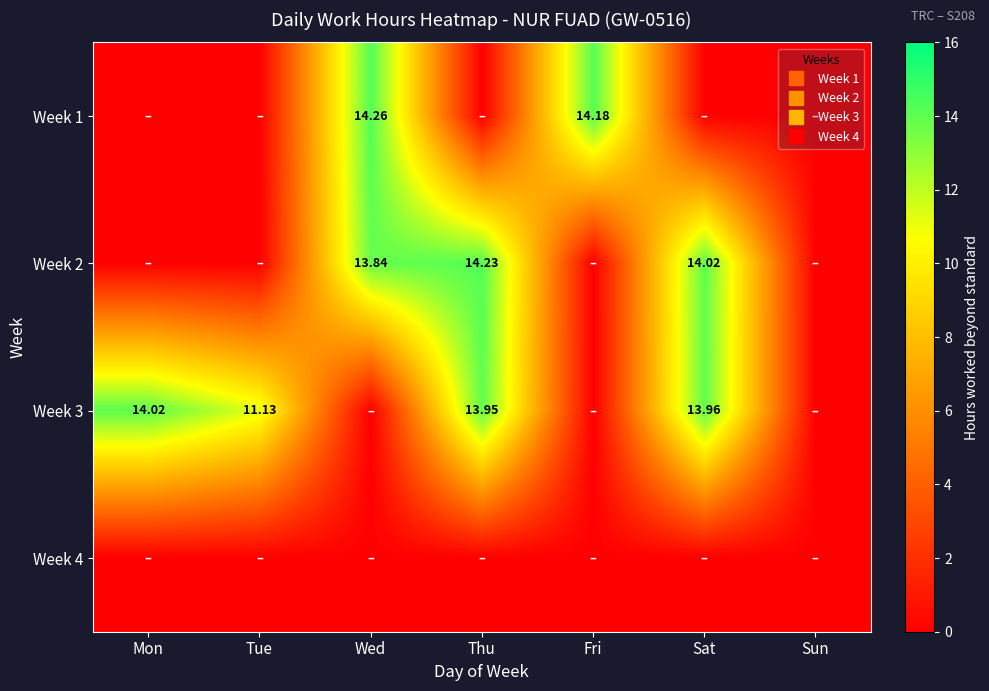

How many categories are shown in the chart?

7